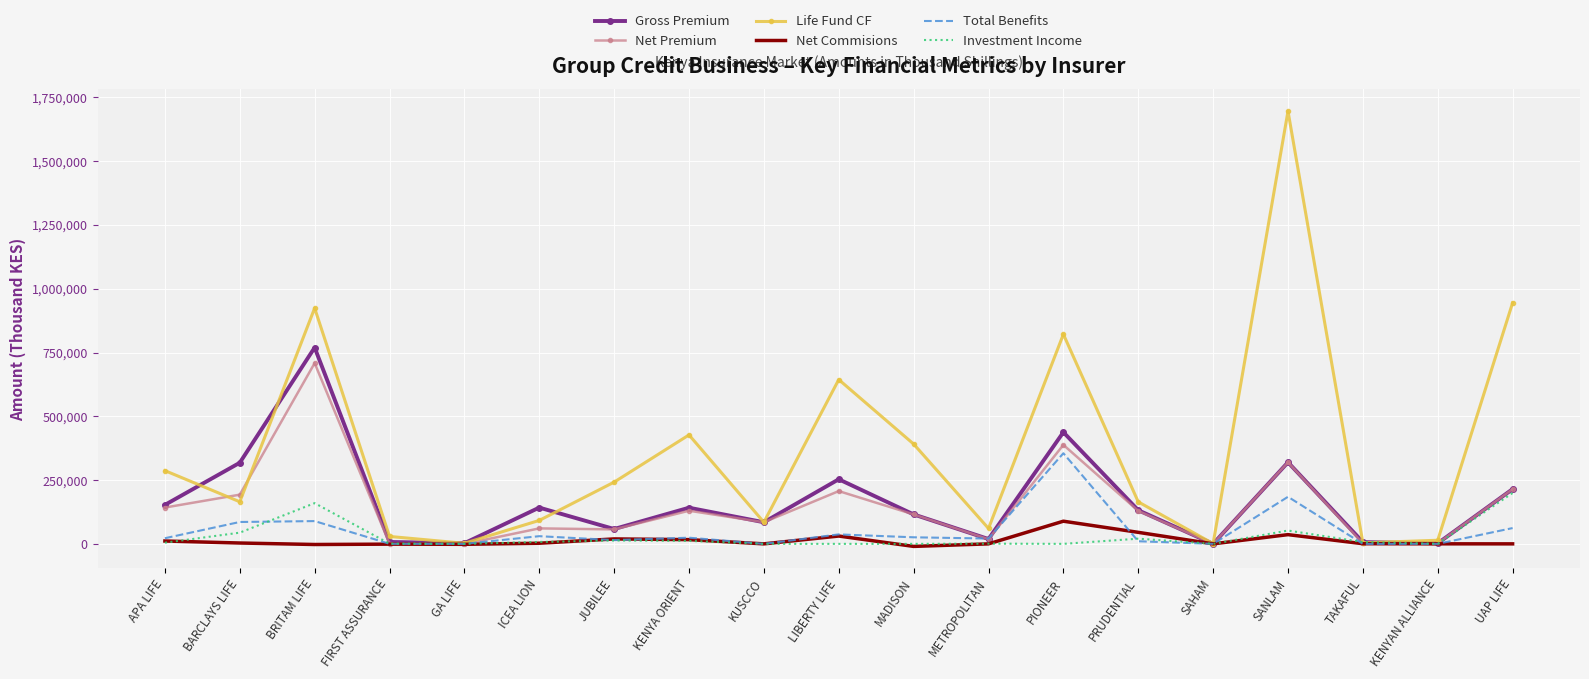

True or false: Gross Premium has a value of 319694 at SANLAM.

True